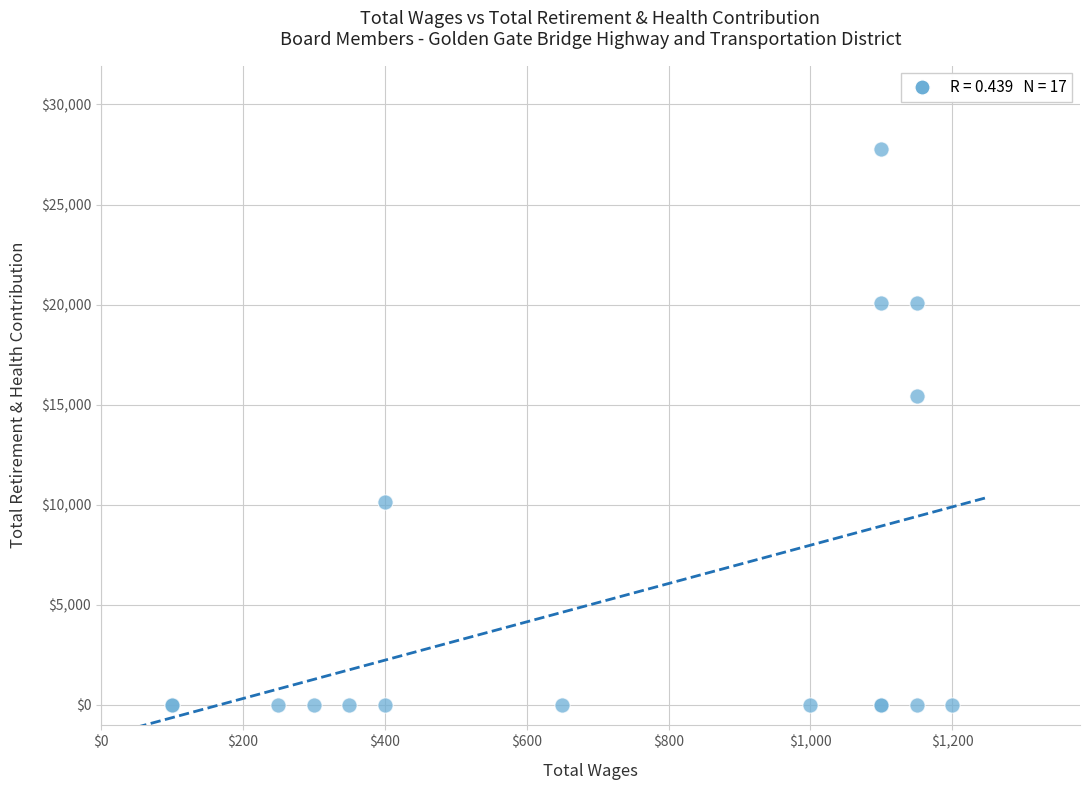

What Y value in the scatter plot is closest to 13887?

15429